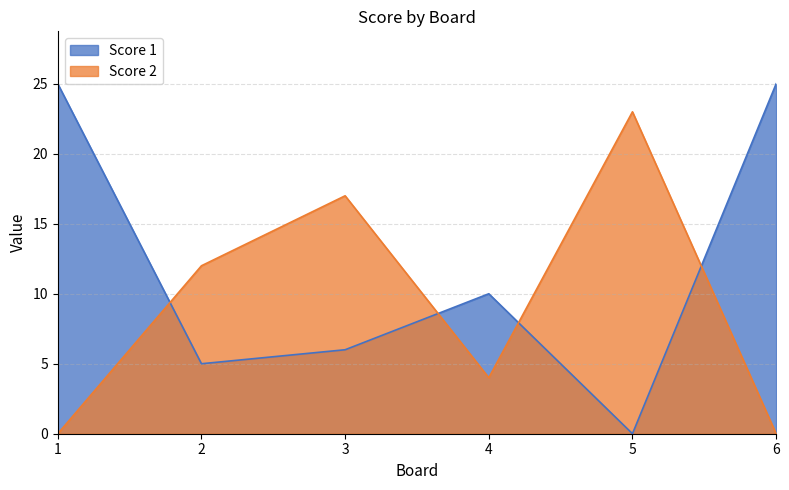

Which series has the widest spread of values?

Score 1